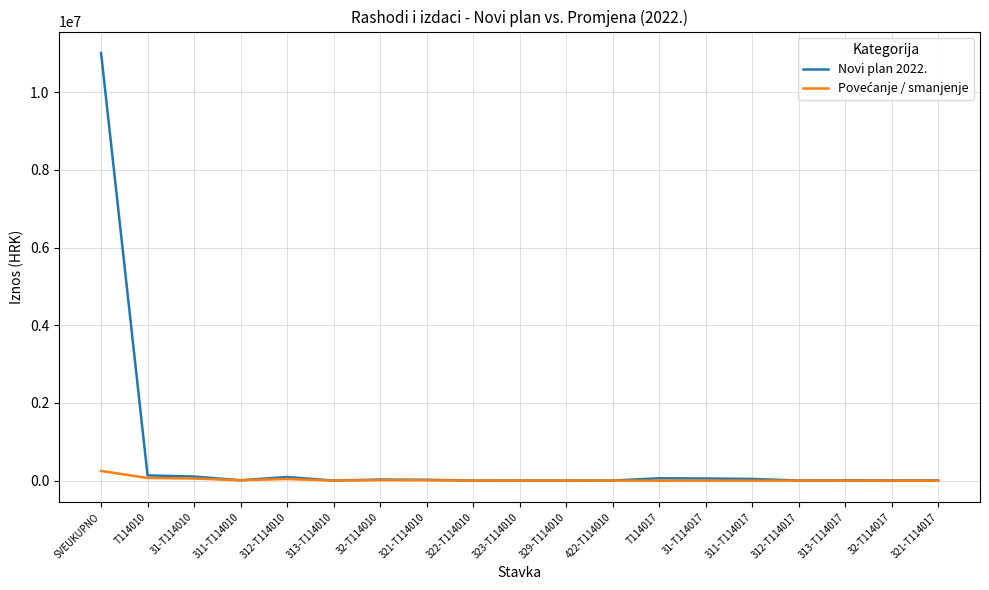

At which category is the sum across all series the highest?

SVEUKUPNO